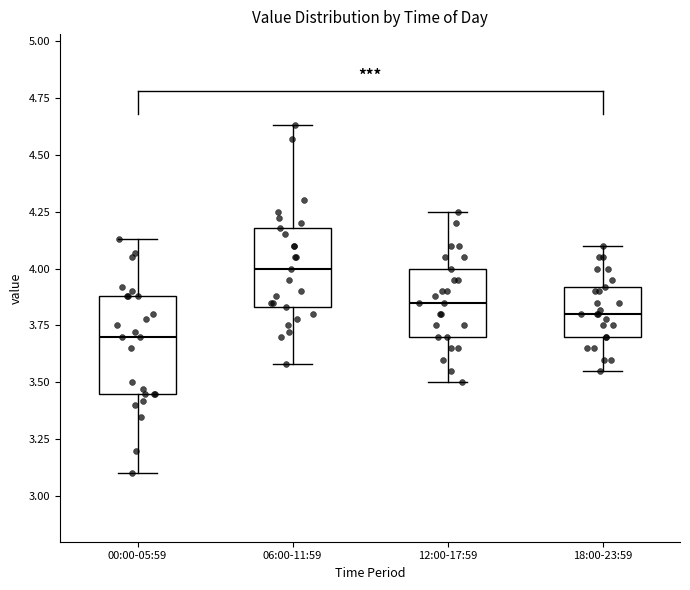

Where does the lower whisker of the box for 18:00-23:59 end on the y-axis? The values are not printed on the chart, so give them approximately, as read against the axis.

3.55